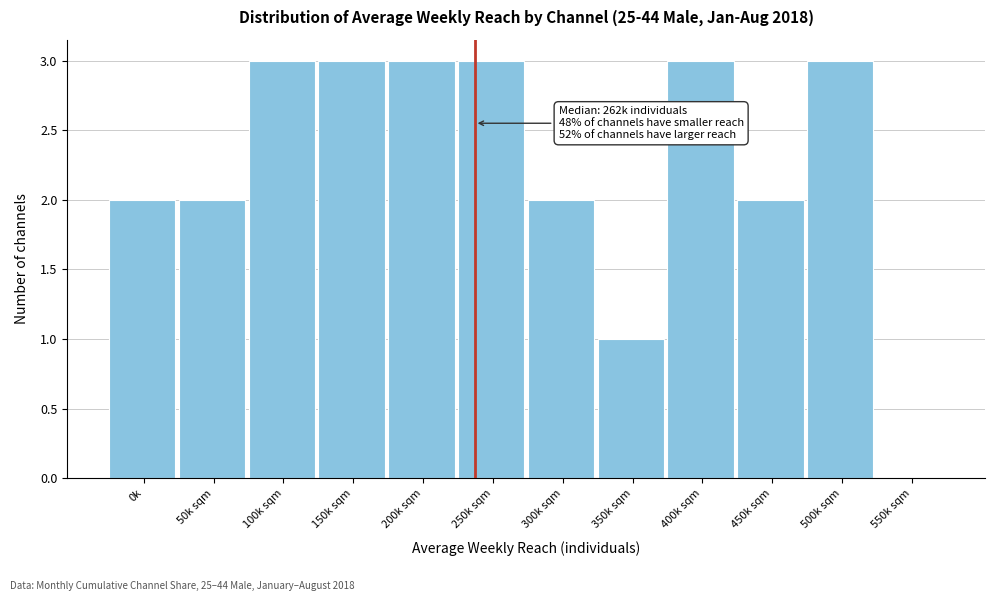

Reading left to right, list all the values displayed in this chart.

0k=2	50k sqm=2	100k sqm=3	150k sqm=3	200k sqm=3	250k sqm=3	300k sqm=2	350k sqm=1	400k sqm=3	450k sqm=2	500k sqm=3	550k sqm=0